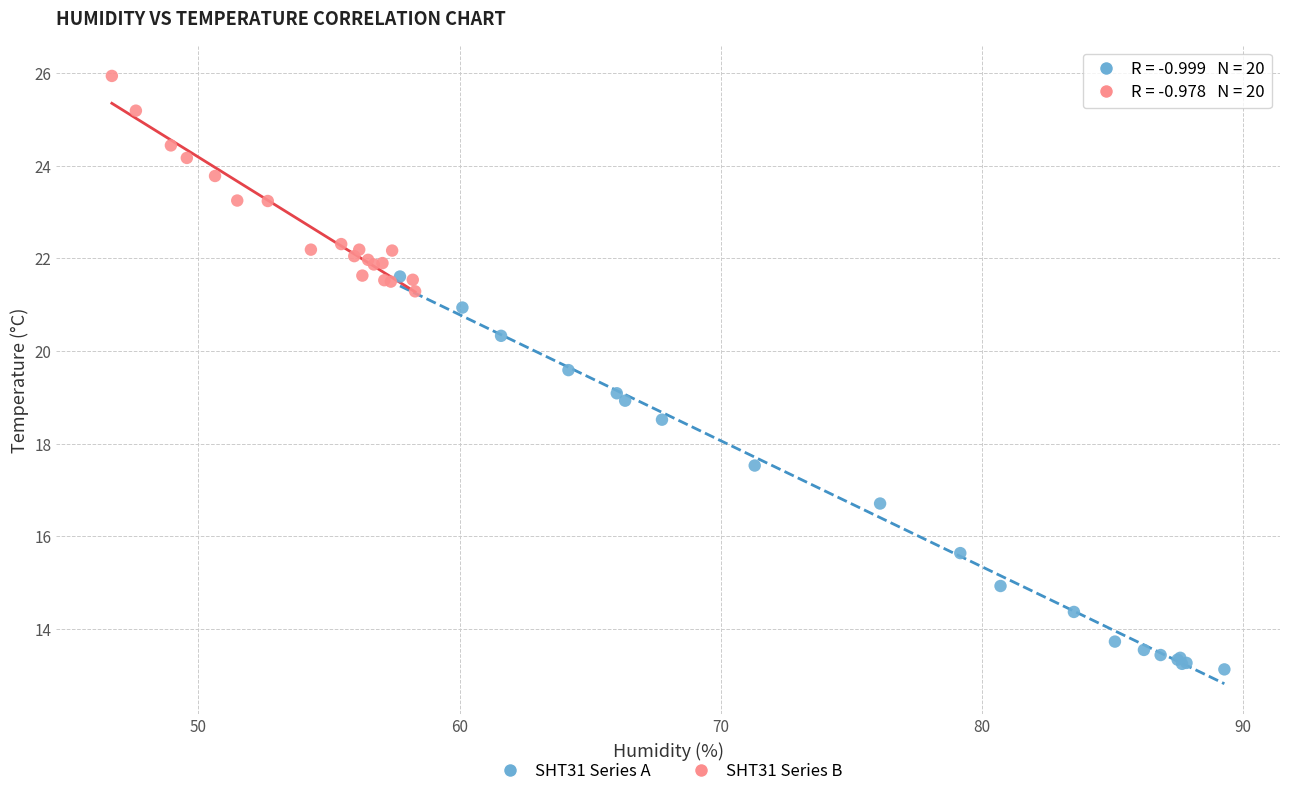

Which series reaches the minimum Y coordinate?

SHT31 Series A